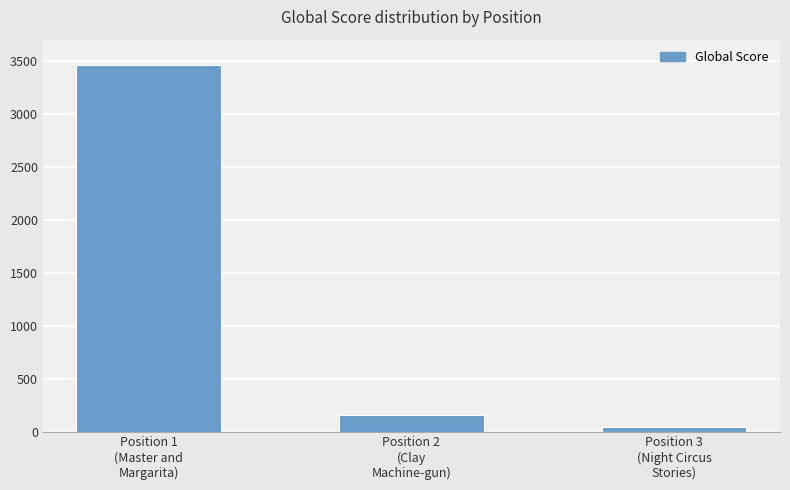

Reading left to right, what are all the values shown in this chart?

3464	159	41